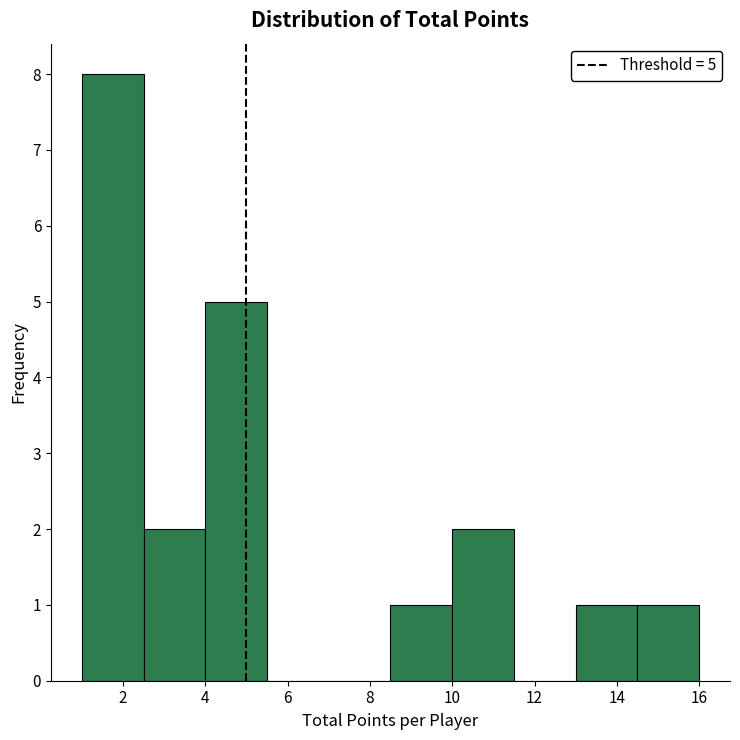

Over which range of the x-axis is the bar tallest?

1.0 to 2.5